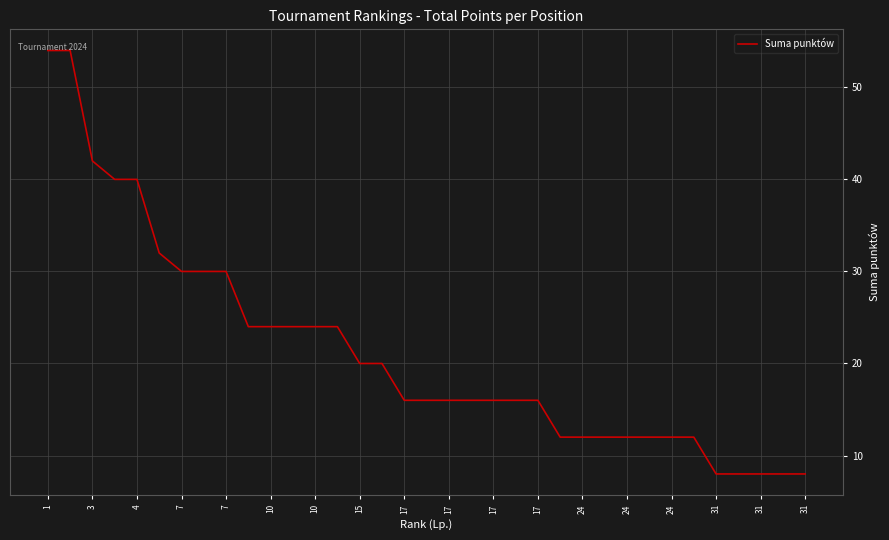

What is the difference between the maximum and minimum values?

46